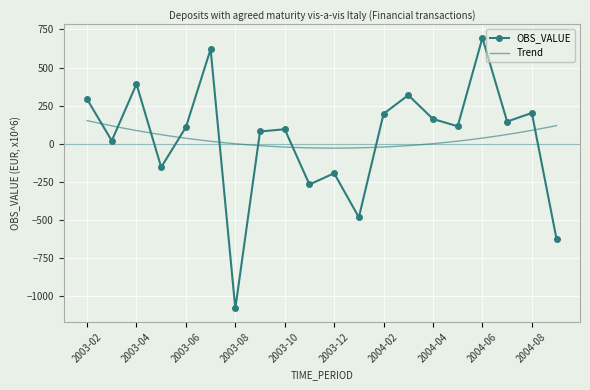

How many lines are shown in the chart?

1